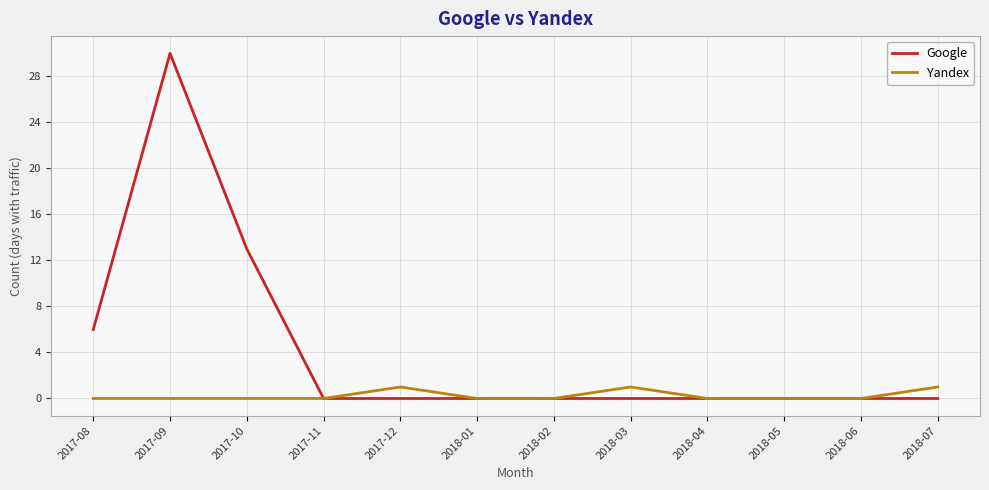

What is the greatest value displayed?

30